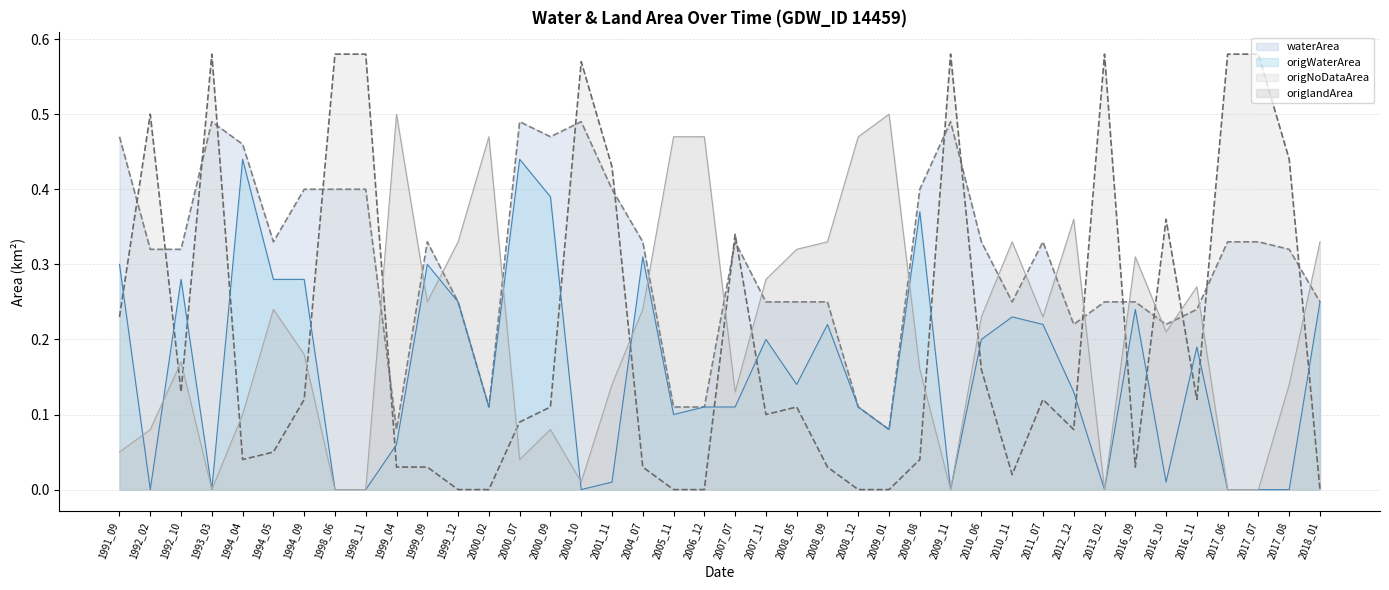

The origlandArea series shows 0.1 at 2007_11. True or false?

False